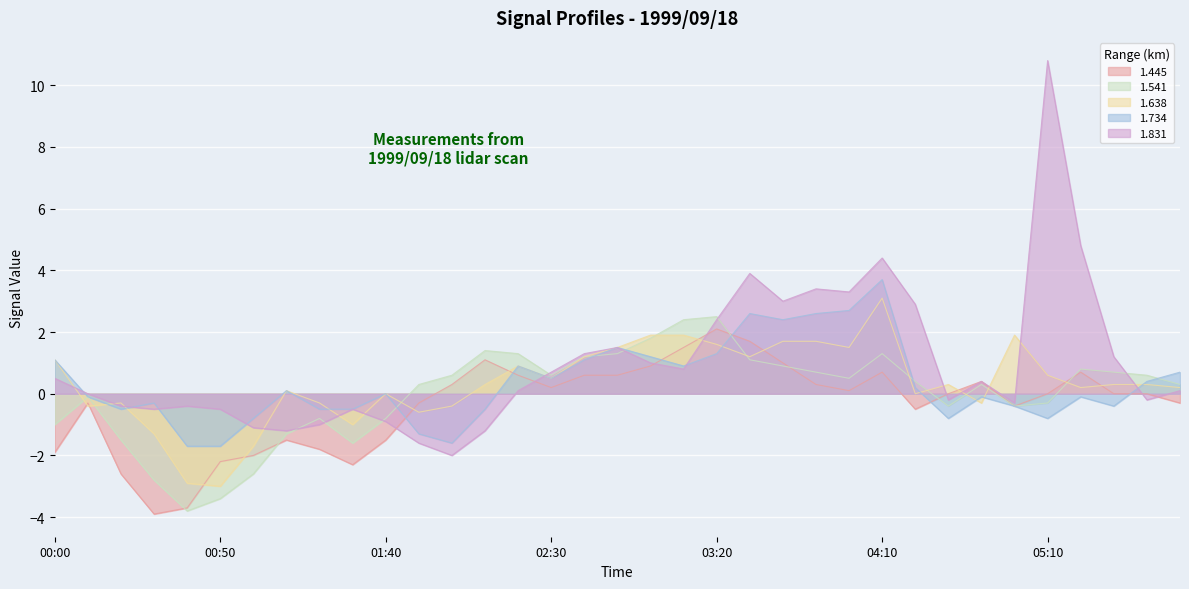

Does the chart display data point markers on the line(s)?

No